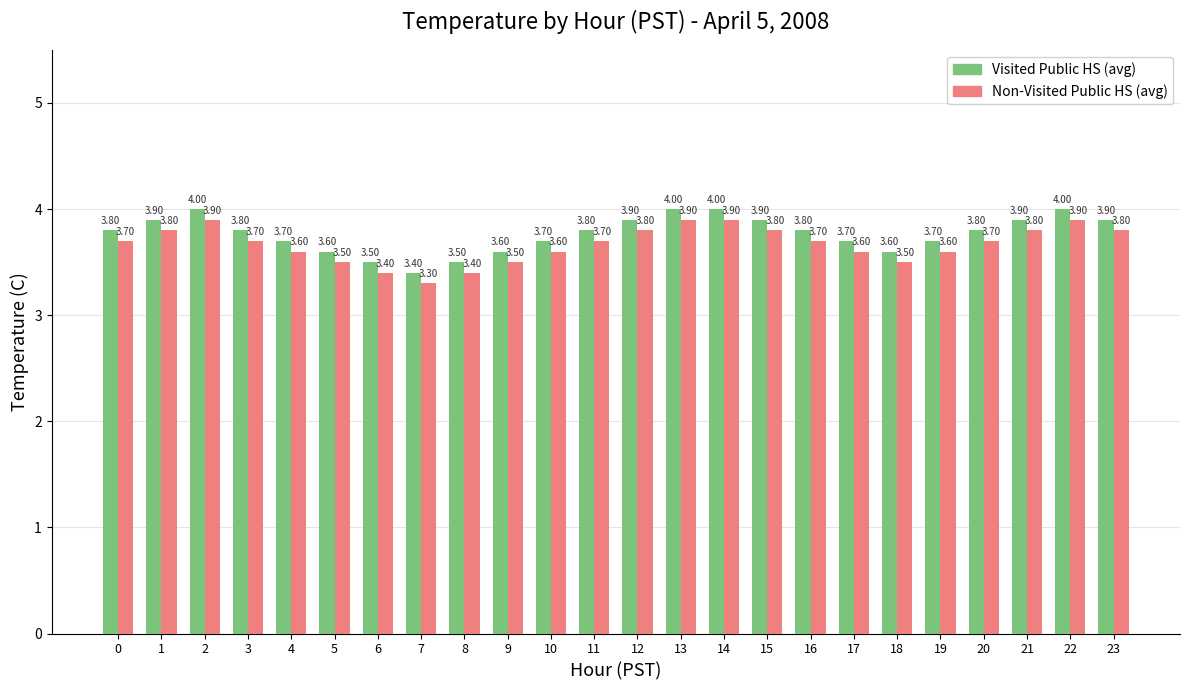

True or false: Non-Visited Public HS (avg) has a value of 3.6 at 10.

True